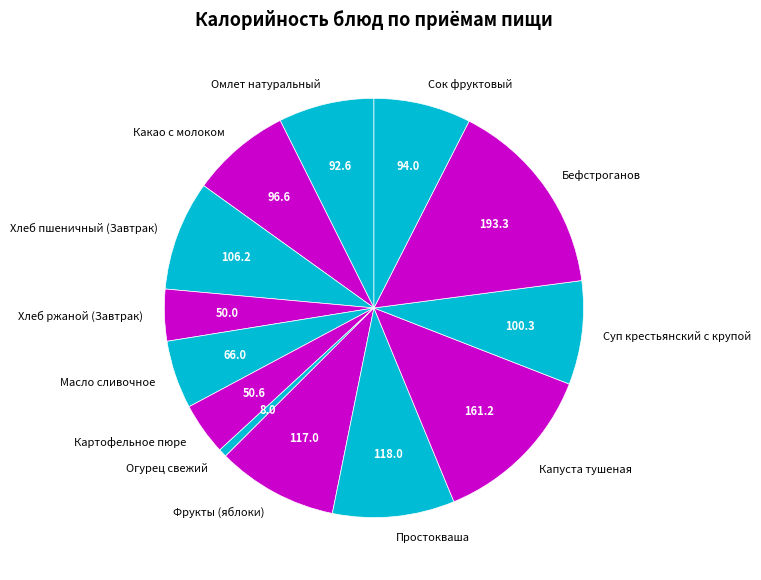

Is there a majority slice in this chart?

No